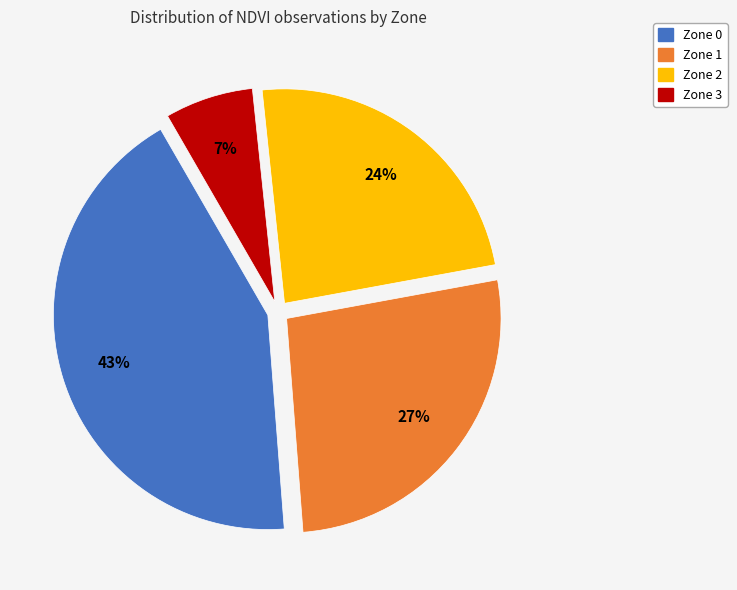

Which slice is the largest?

Zone 0